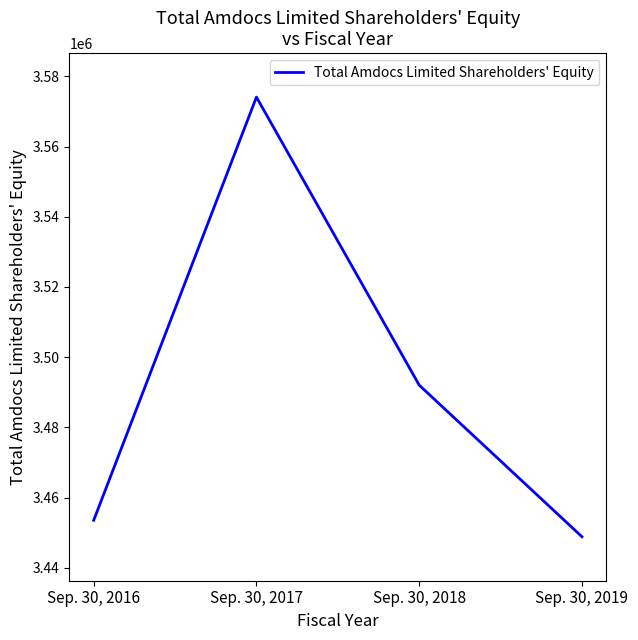

Reading right to left, what are all the values shown in this chart?

Sep. 30, 2019=3448879	Sep. 30, 2018=3492042	Sep. 30, 2017=3574070	Sep. 30, 2016=3453561